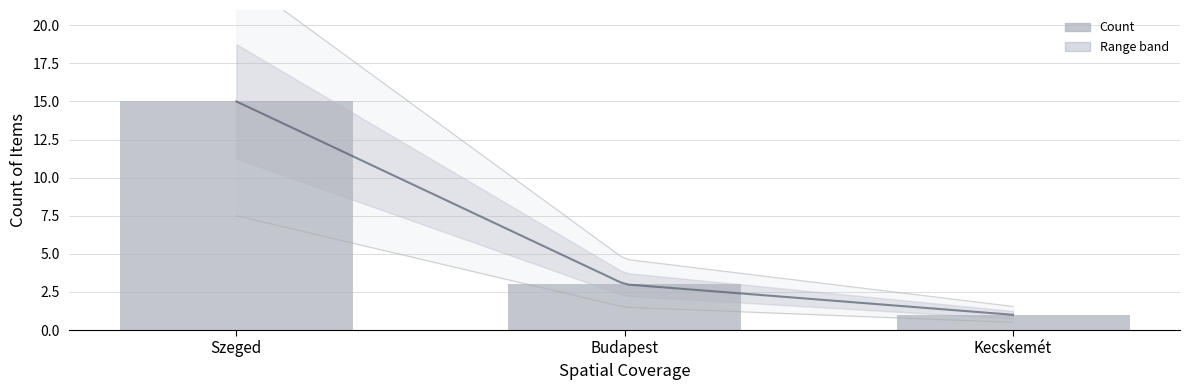

What is the label of the 3rd bar from the left?

Kecskemét